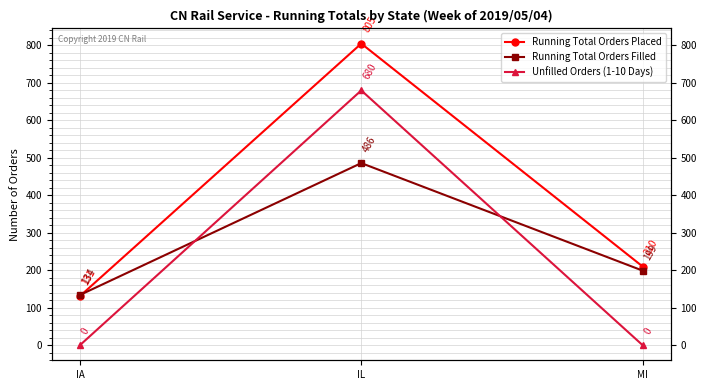

Between IL and MI, which series saw the biggest shift?

Unfilled Orders (1-10 Days)